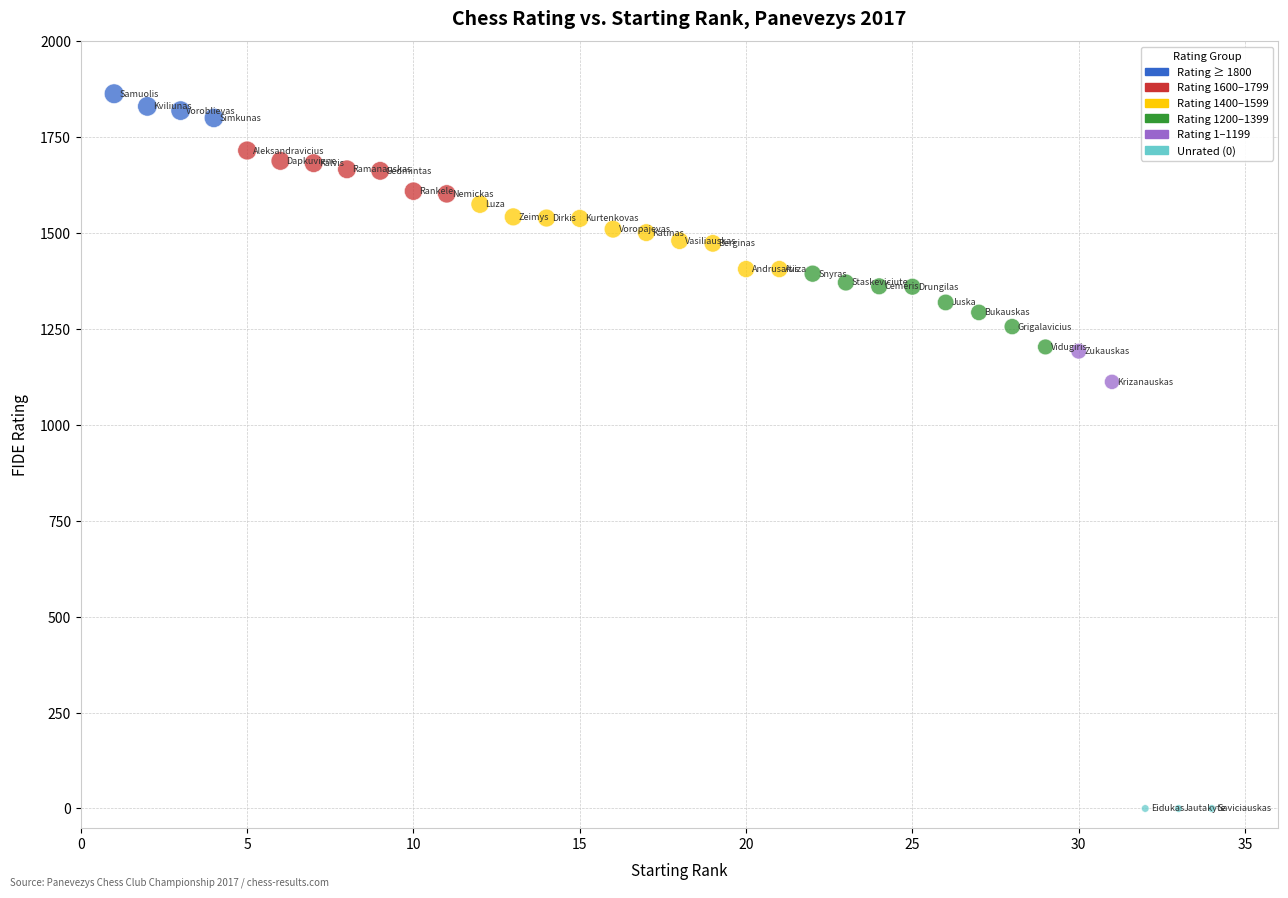

What Y value in the scatter plot is closest to 931?

1112